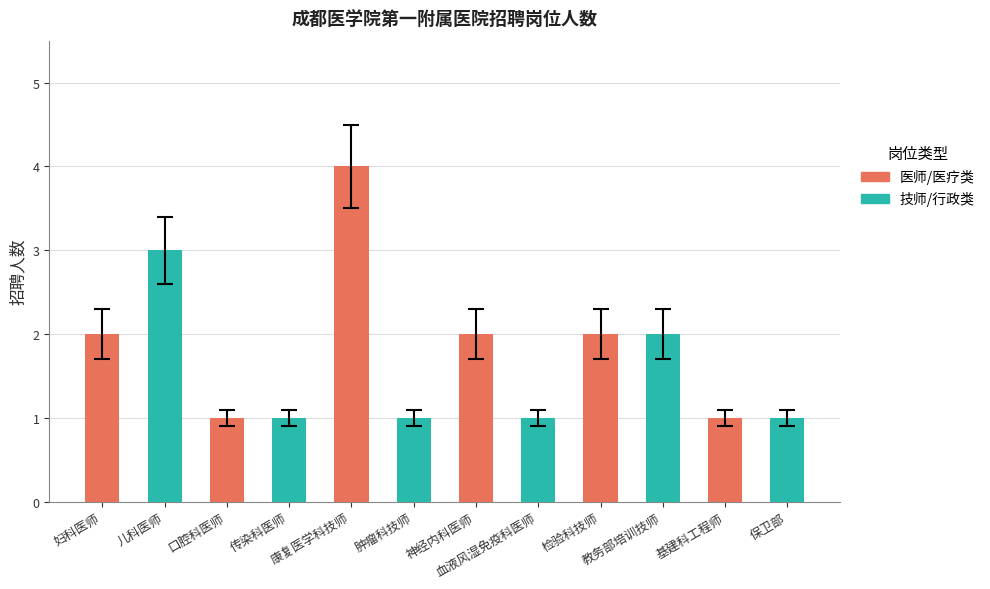

Rank the categories by value from lowest to highest.

口腔科医师, 传染科医师, 肿瘤科技师, 血液风湿免疫科医师, 基建科工程师, 保卫部, 妇科医师, 神经内科医师, 检验科技师, 教务部培训技师, 儿科医师, 康复医学科技师